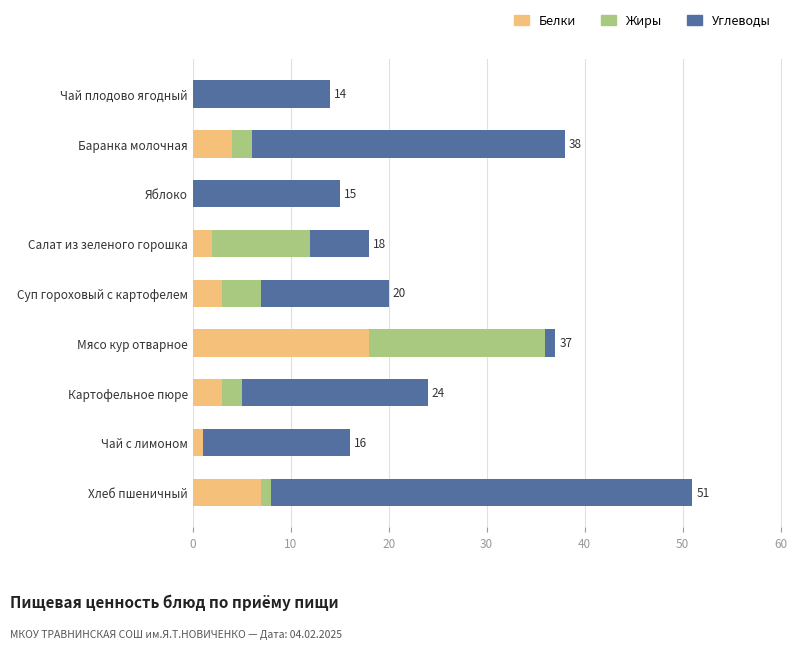

Where is Белки nearest to the value 9?

Хлеб пшеничный